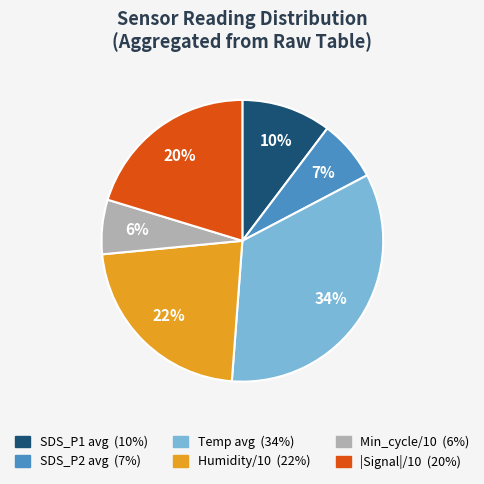

Does any single category account for the majority?

No